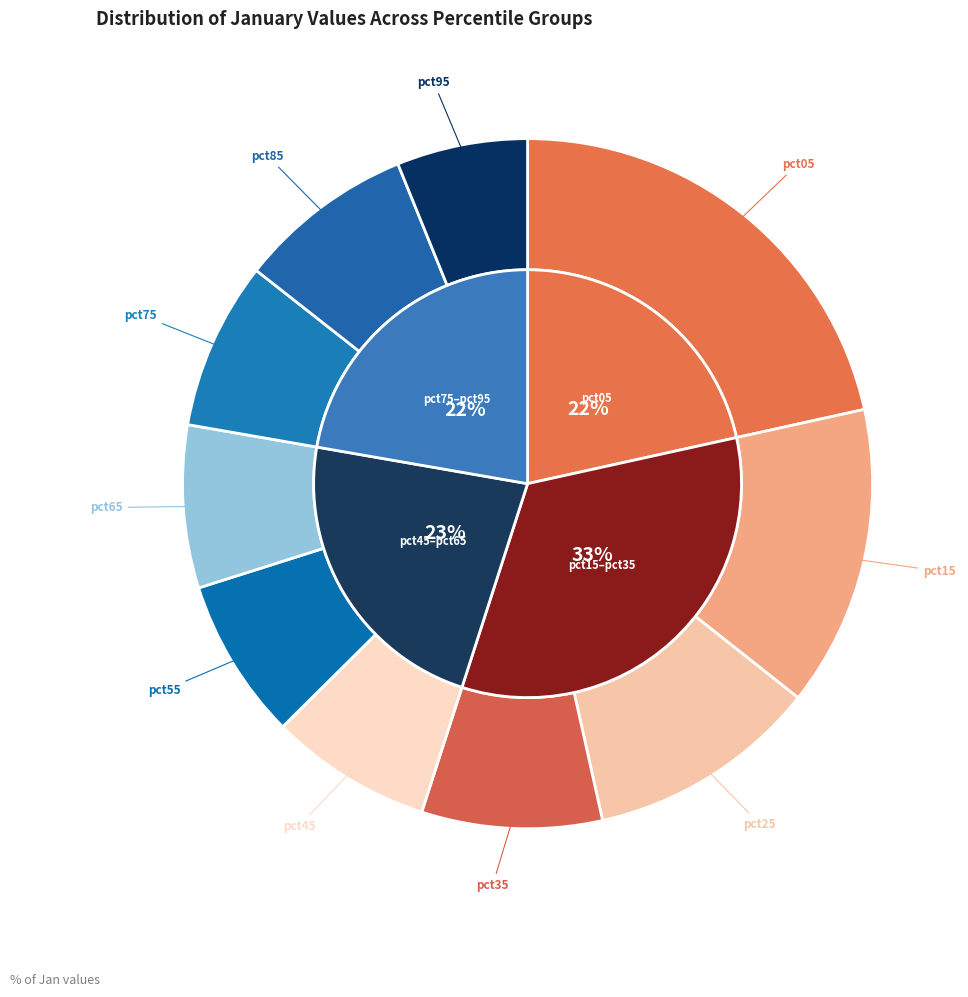

Is there any slice that represents more than half of the pie?

No